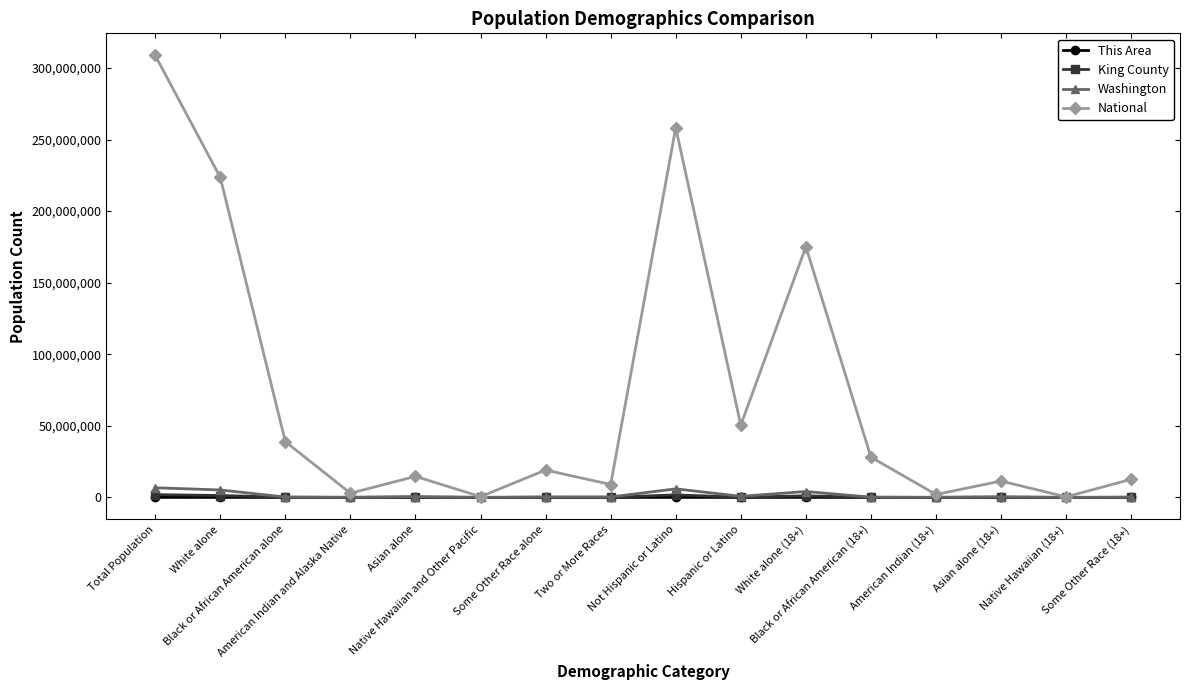

Which series changed the most between Total Population and Some Other Race (18+)?

National